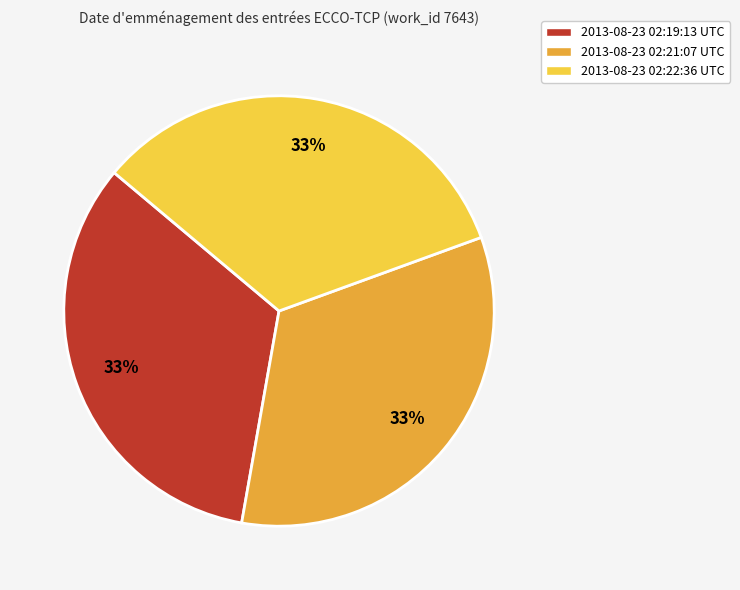

Does 2013-08-23 02:22:36 UTC account for over 50% of the chart?

No